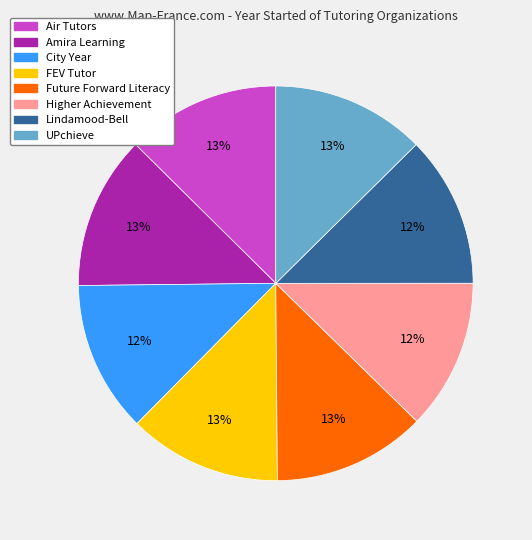

Approximately how many times larger is the value at Air Tutors compared to Future Forward Literacy?

1.0